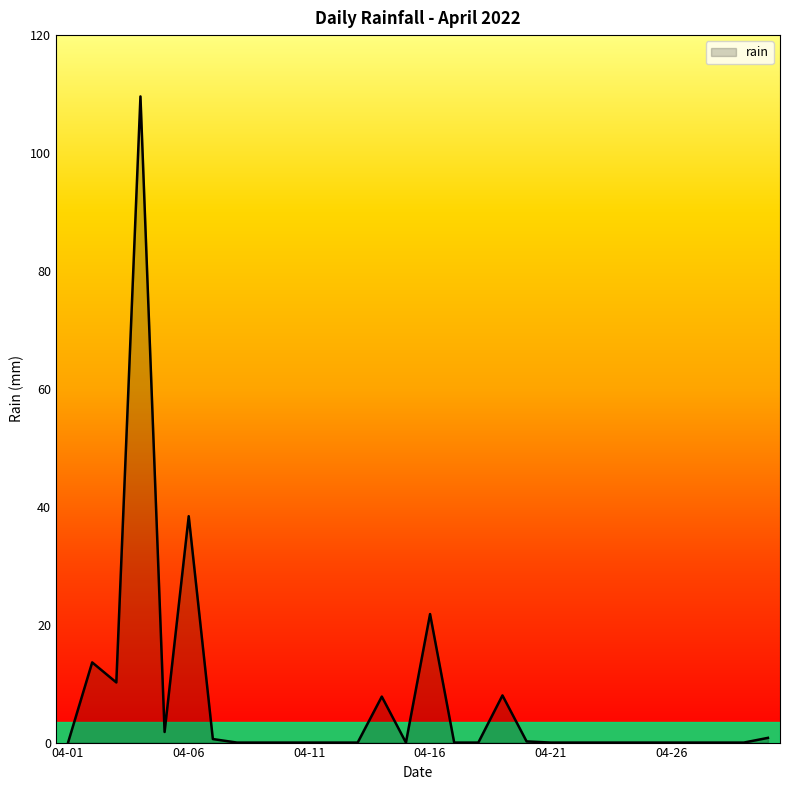

What is the maximum value shown in the chart?

109.6